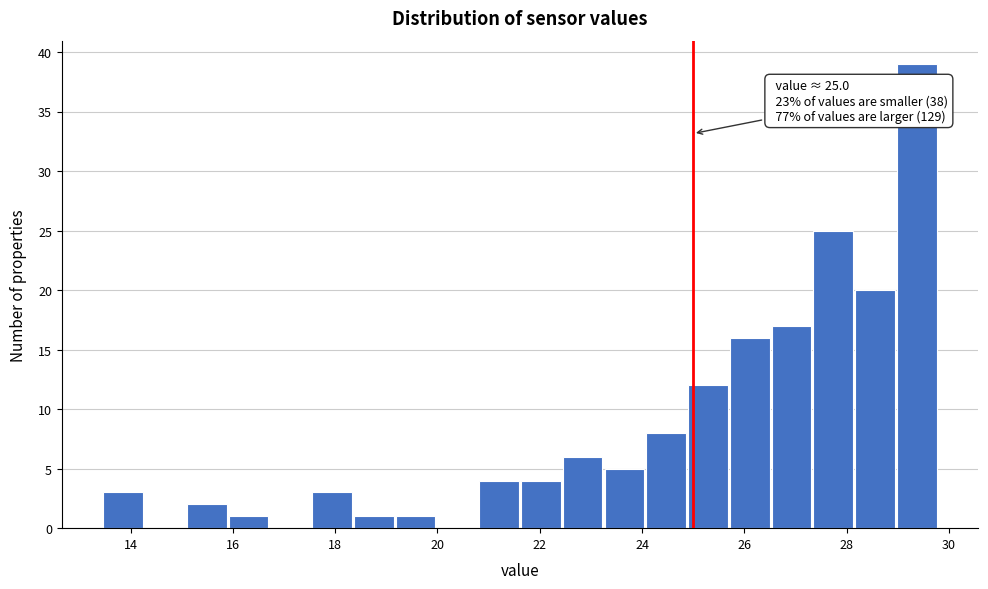

Which range on the x-axis has the tallest bar?

29.0 to 29.8